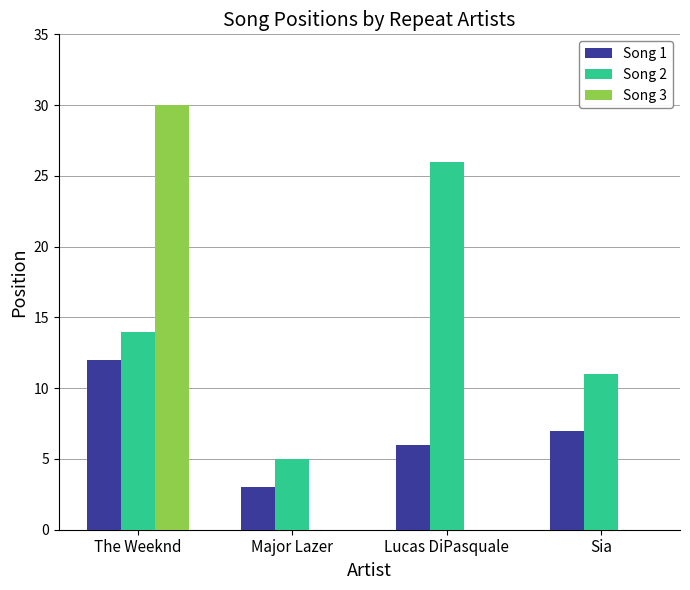

How many groups of bars are there?

4